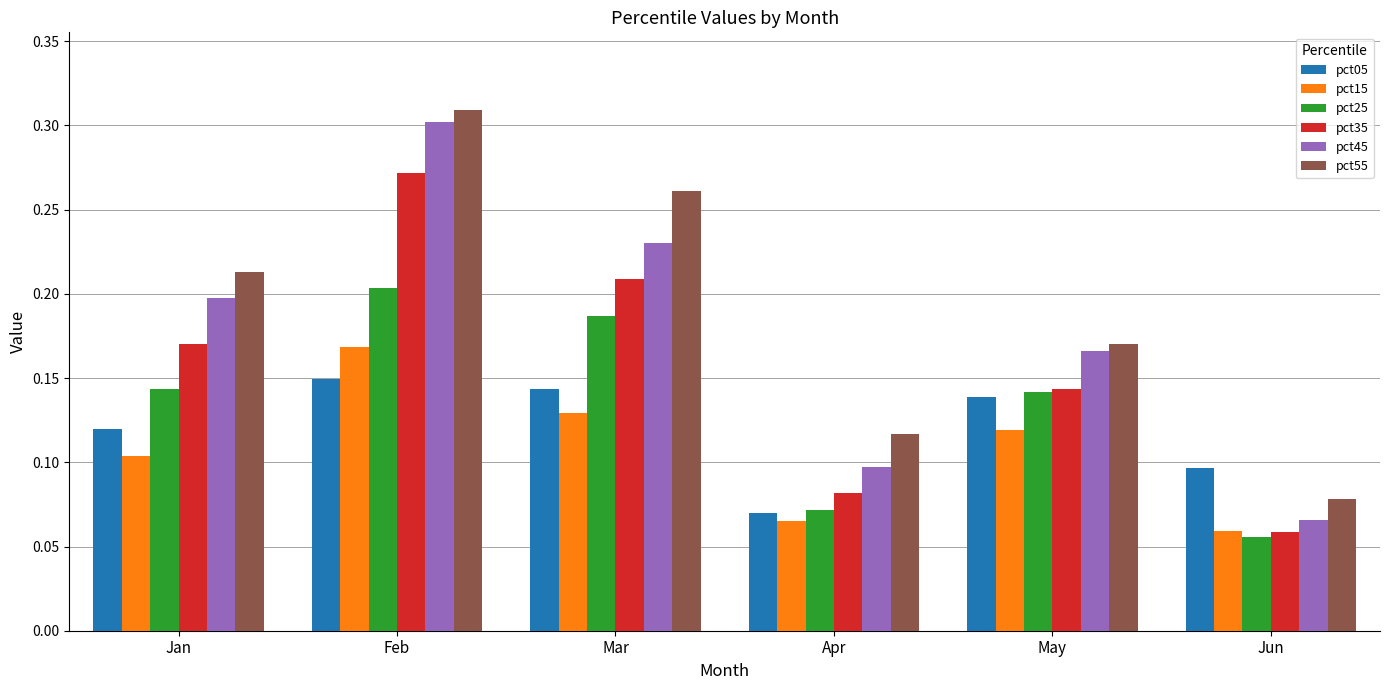

Which series has the largest range (max minus min)?

pct45